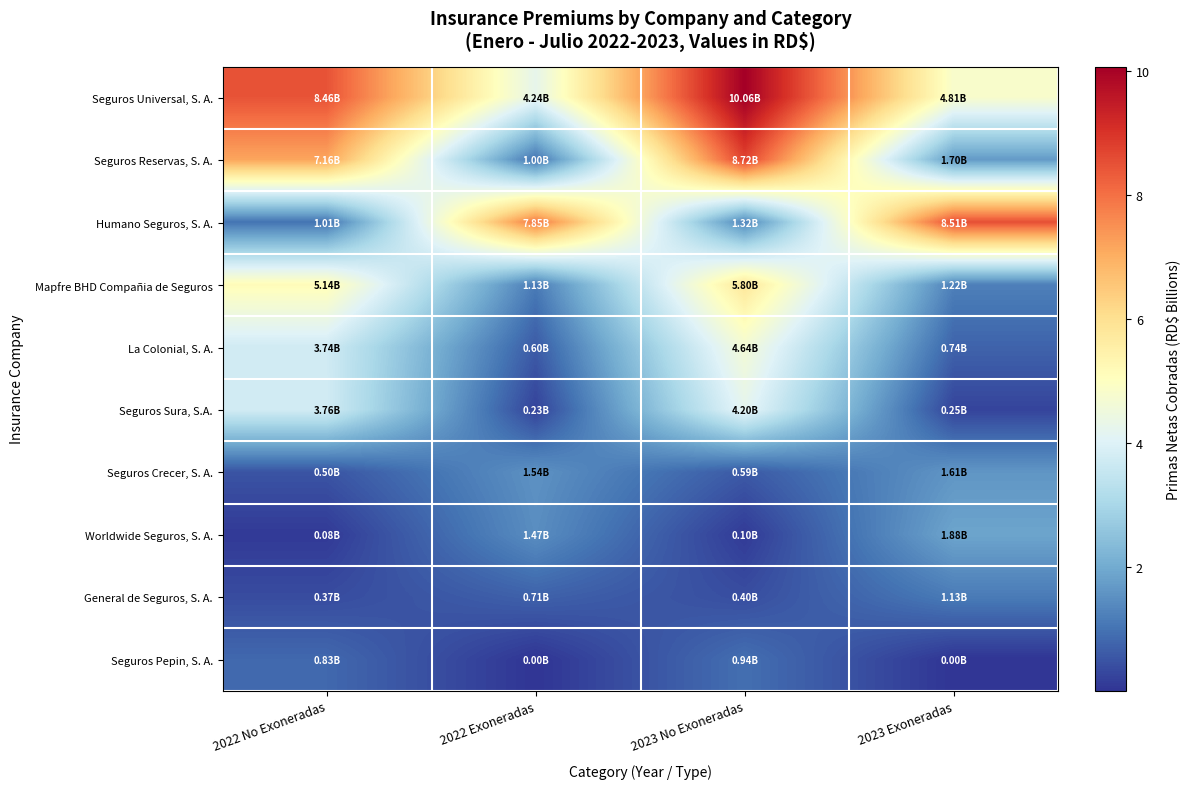

Reading left to right, extract all data points from this chart.

Seguros Universal, S. A.: 2022 No Exoneradas=8.5	2022 Exoneradas=4.2	2023 No Exoneradas=10.1	2023 Exoneradas=4.8
Seguros Reservas, S. A.: 2022 No Exoneradas=7.2	2022 Exoneradas=1.0	2023 No Exoneradas=8.7	2023 Exoneradas=1.7
Humano Seguros, S. A.: 2022 No Exoneradas=1.0	2022 Exoneradas=7.9	2023 No Exoneradas=1.3	2023 Exoneradas=8.5
Mapfre BHD Compañia de Seguros: 2022 No Exoneradas=5.1	2022 Exoneradas=1.1	2023 No Exoneradas=5.8	2023 Exoneradas=1.2
La Colonial, S. A.: 2022 No Exoneradas=3.7	2022 Exoneradas=0.6	2023 No Exoneradas=4.6	2023 Exoneradas=0.7
Seguros Sura, S.A.: 2022 No Exoneradas=3.8	2022 Exoneradas=0.2	2023 No Exoneradas=4.2	2023 Exoneradas=0.2
Seguros Crecer, S. A.: 2022 No Exoneradas=0.5	2022 Exoneradas=1.5	2023 No Exoneradas=0.6	2023 Exoneradas=1.6
Worldwide Seguros, S. A.: 2022 No Exoneradas=0.1	2022 Exoneradas=1.5	2023 No Exoneradas=0.1	2023 Exoneradas=1.9
General de Seguros, S. A.: 2022 No Exoneradas=0.4	2022 Exoneradas=0.7	2023 No Exoneradas=0.4	2023 Exoneradas=1.1
Seguros Pepin, S. A.: 2022 No Exoneradas=0.8	2022 Exoneradas=0.0	2023 No Exoneradas=0.9	2023 Exoneradas=0.0